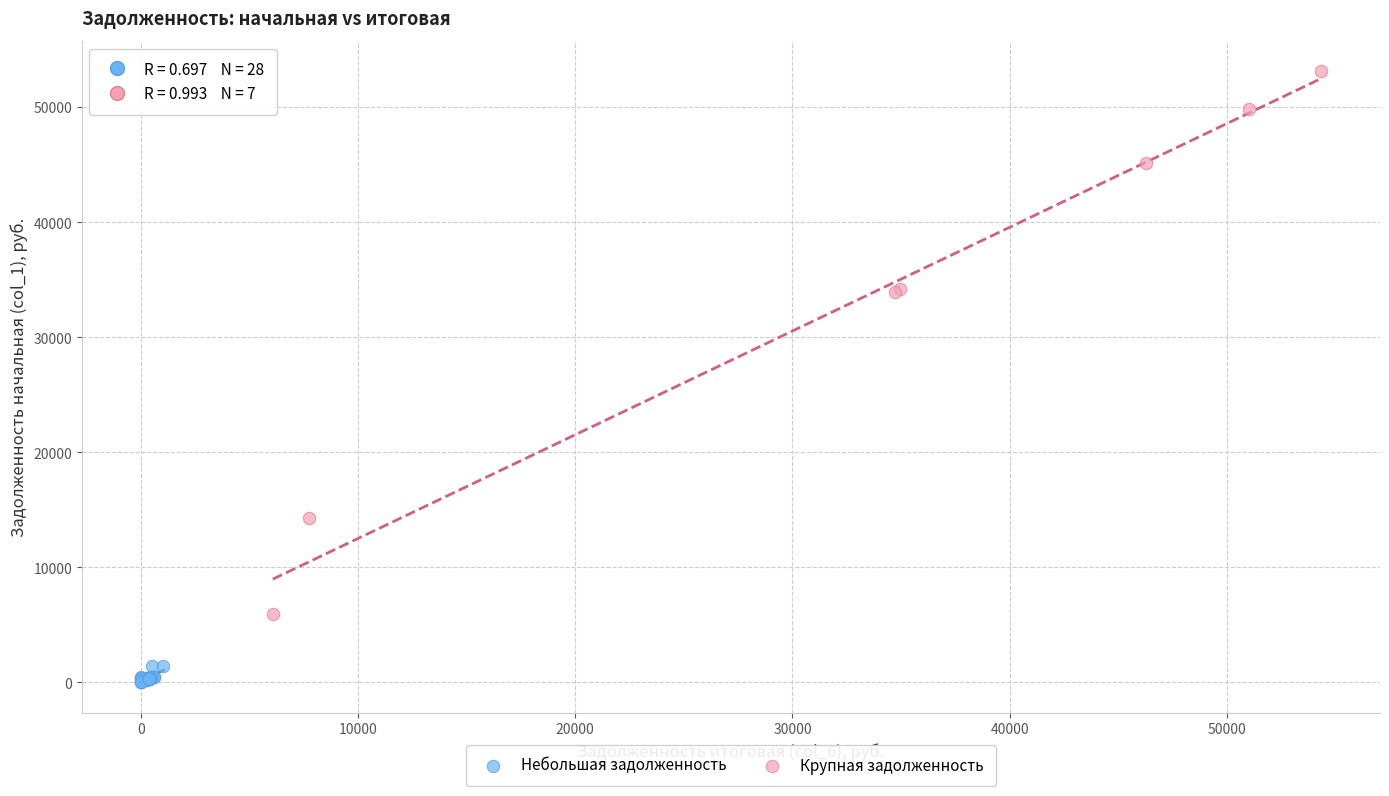

Which series reaches the maximum Y coordinate?

Крупная задолженность